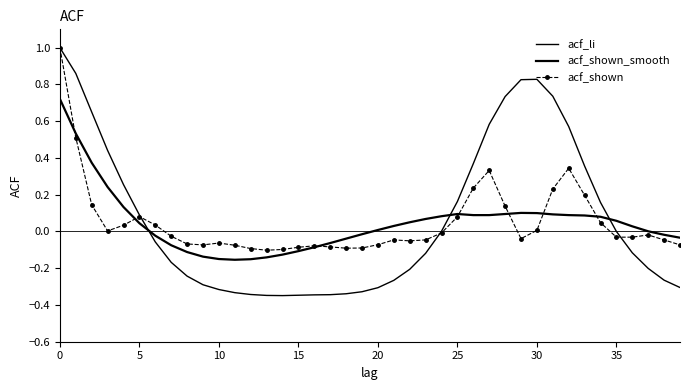

What are all the series names shown in the legend?

acf_li, acf_shown_smooth, acf_shown